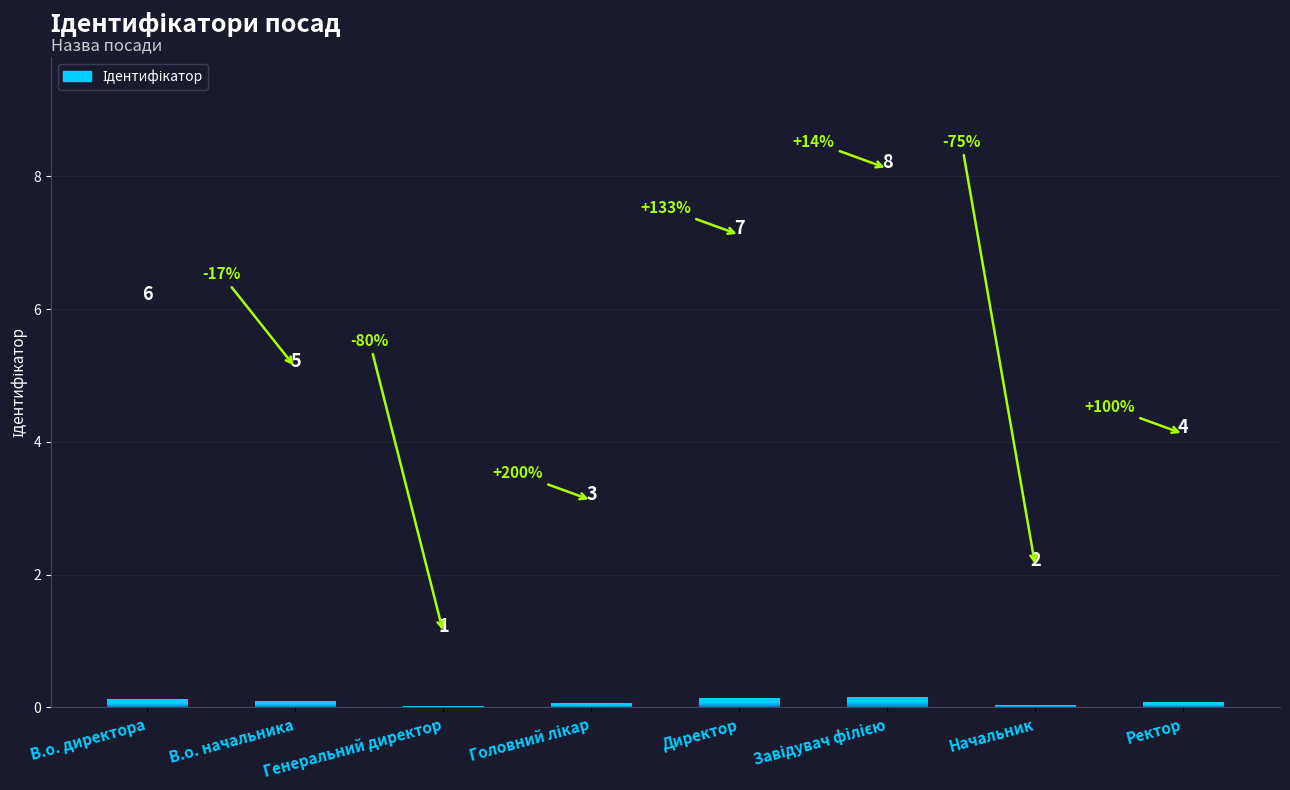

Is it true that the value at Генеральний директор is 0?

False